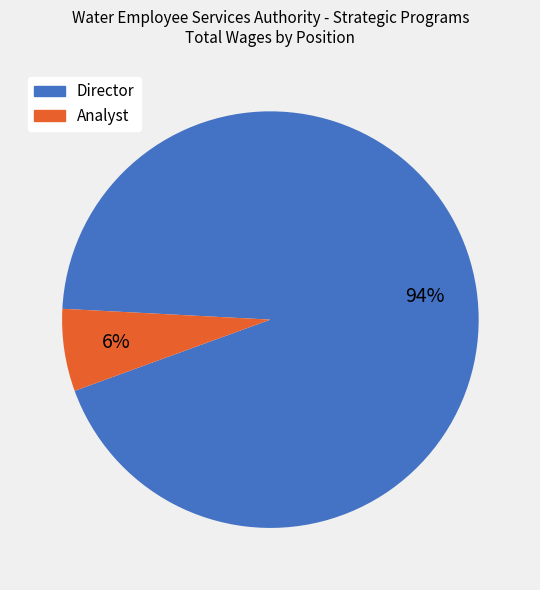

To the nearest percent, what portion does Analyst represent?

6%